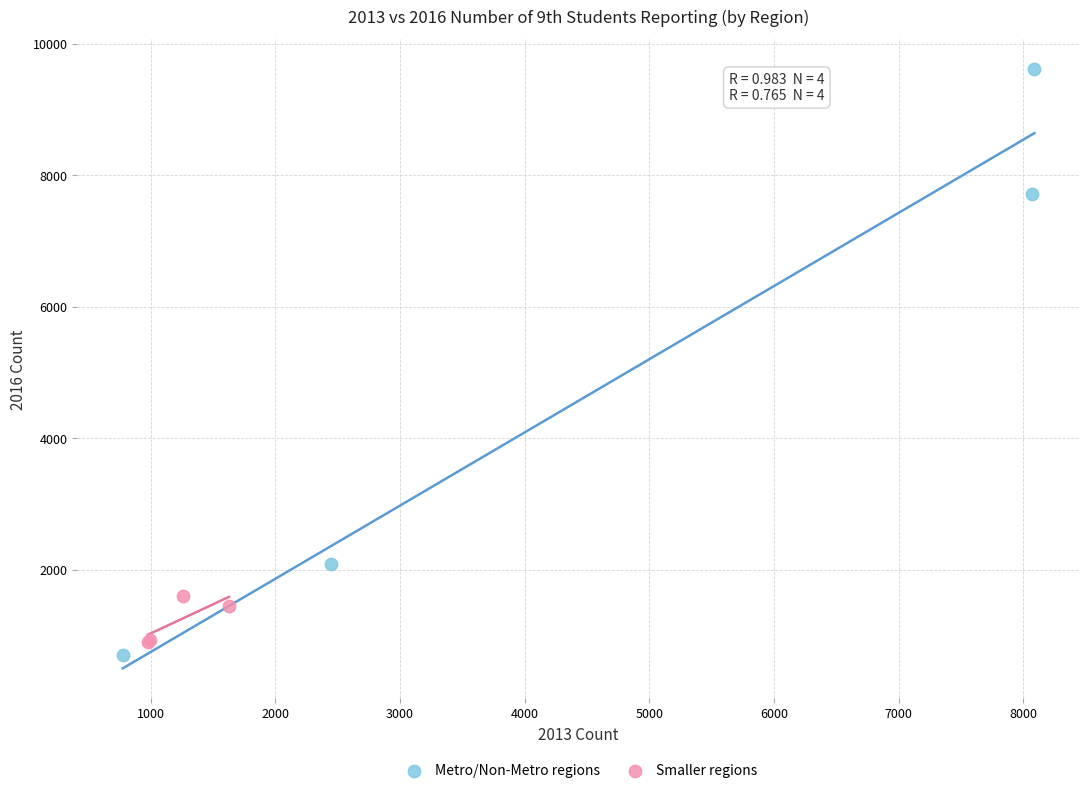

Which series contains the highest Y value?

Metro/Non-Metro regions